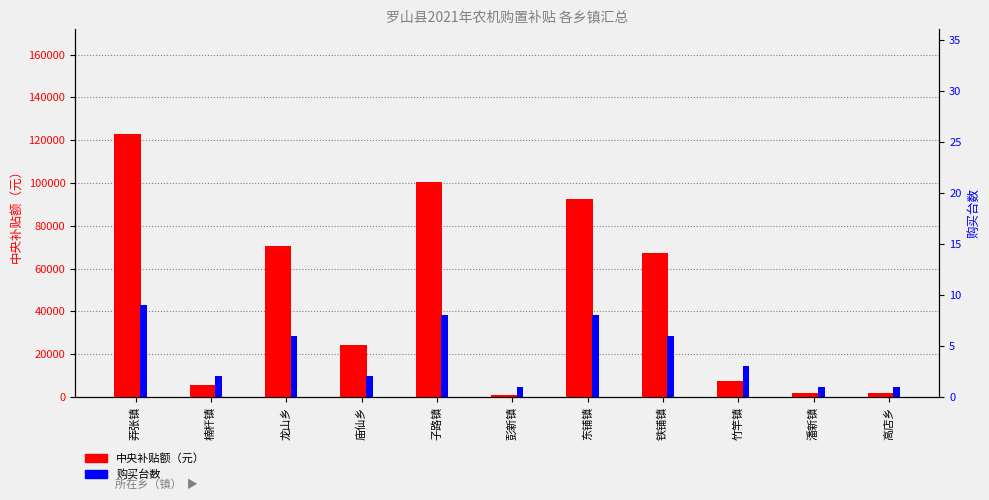

What is the smallest value displayed?

1